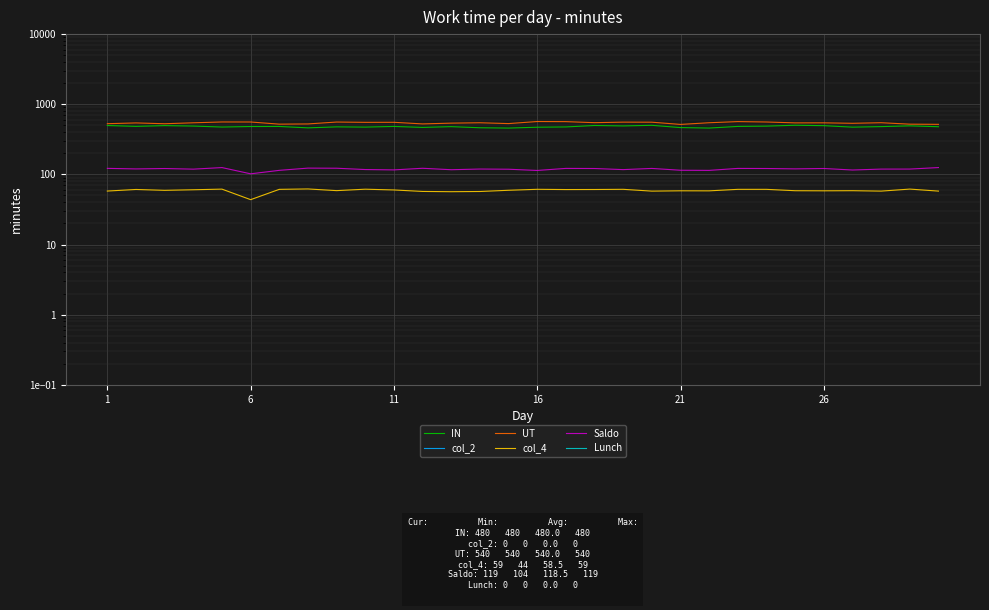

Where is the first local maximum for UT?

6